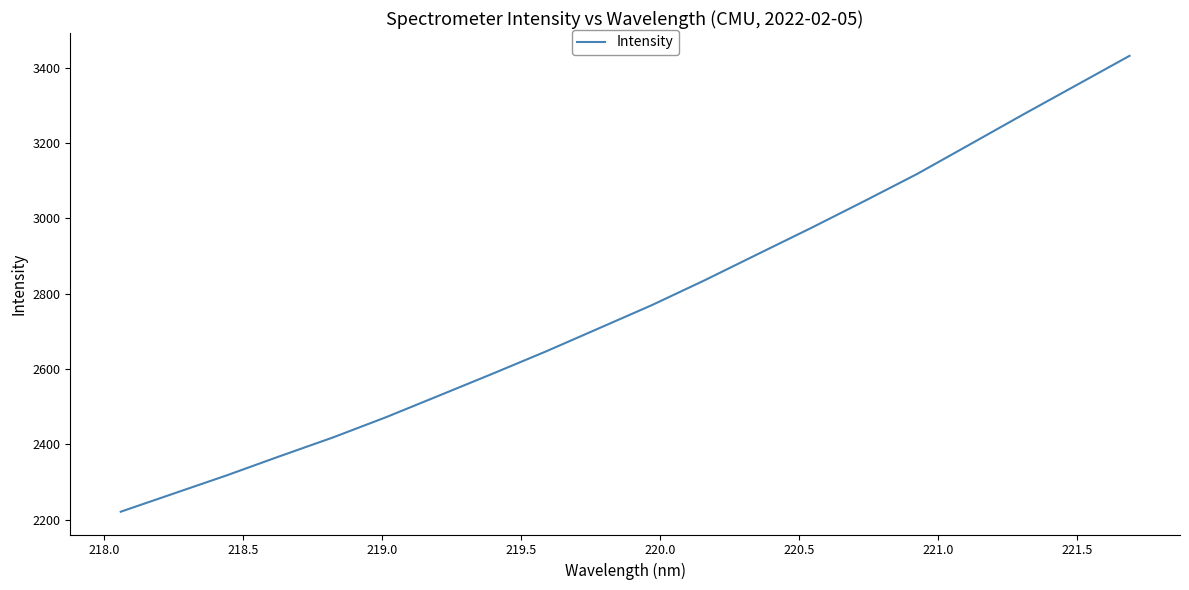

How many values are below 2769?

10